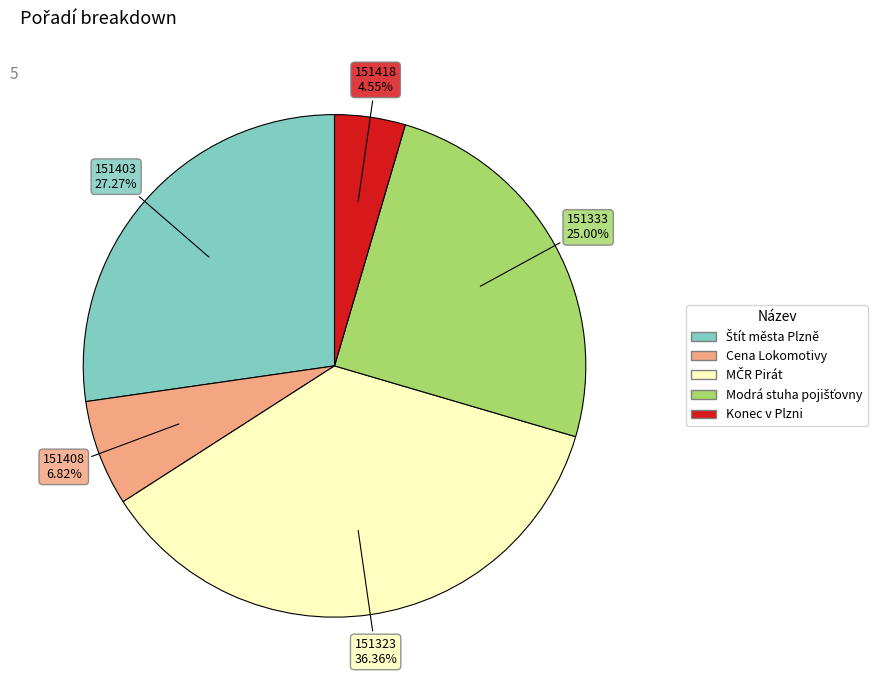

Is there any slice that represents more than half of the pie?

No